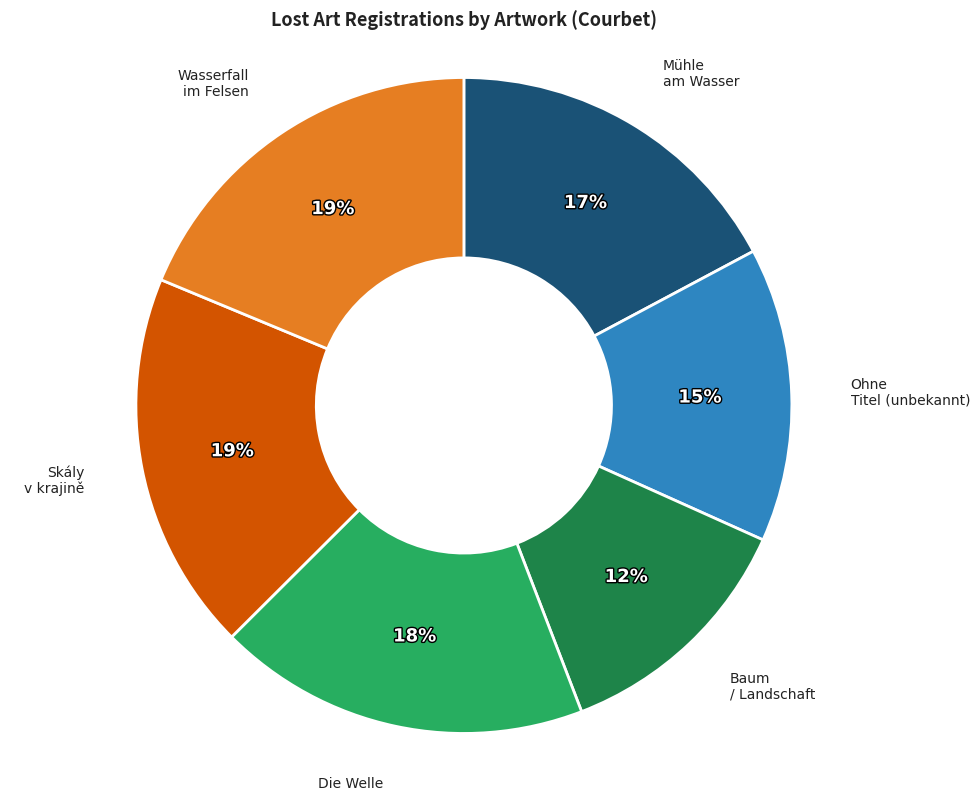

What is the smallest slice in the pie chart?

Baum / Landschaft